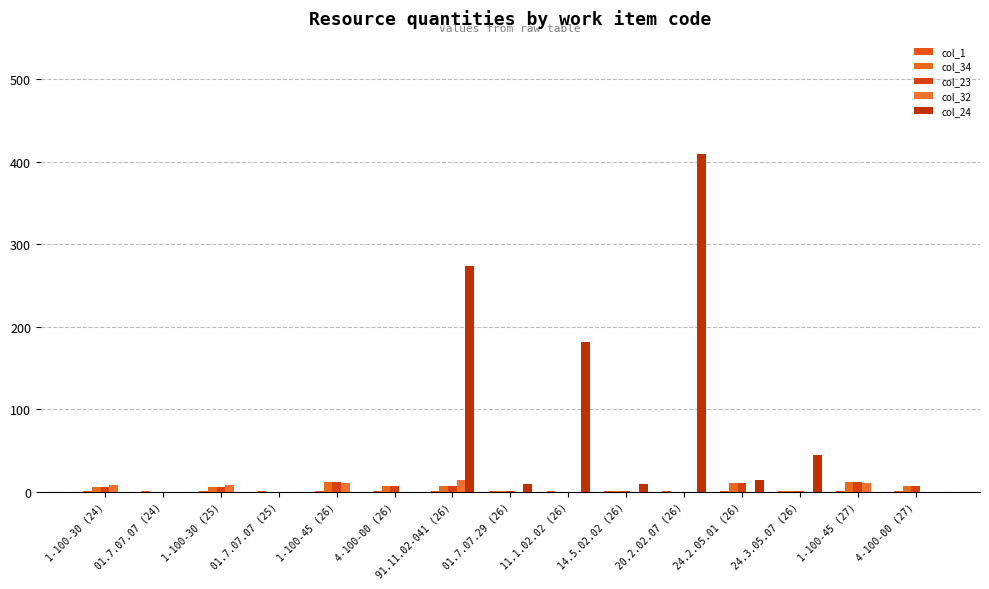

How many groups of bars are there?

15